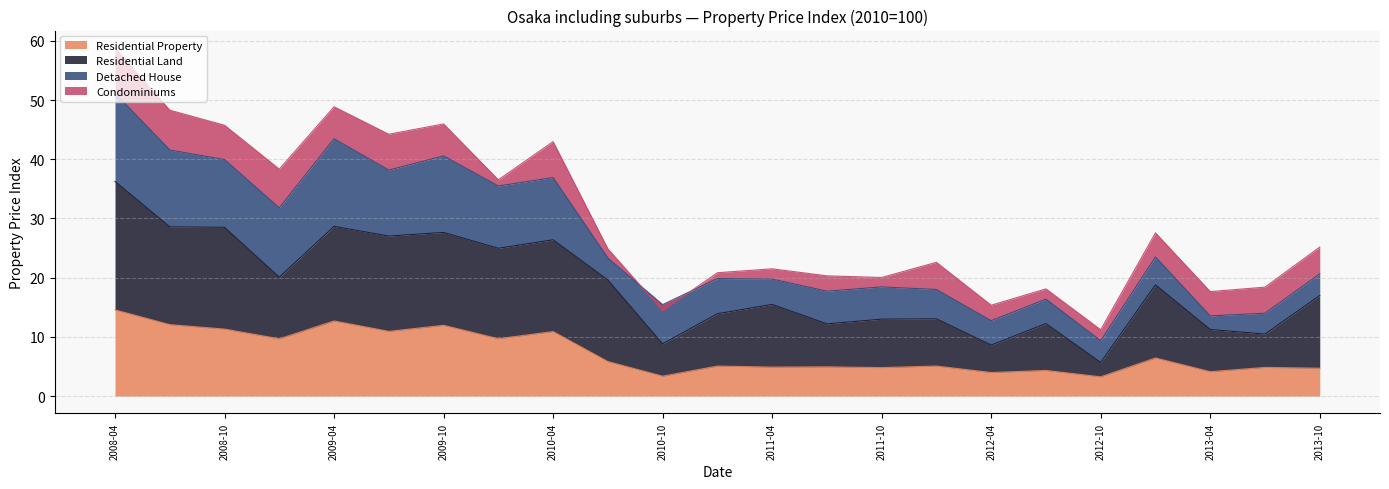

What is the maximum value for Residential Property?

14.6